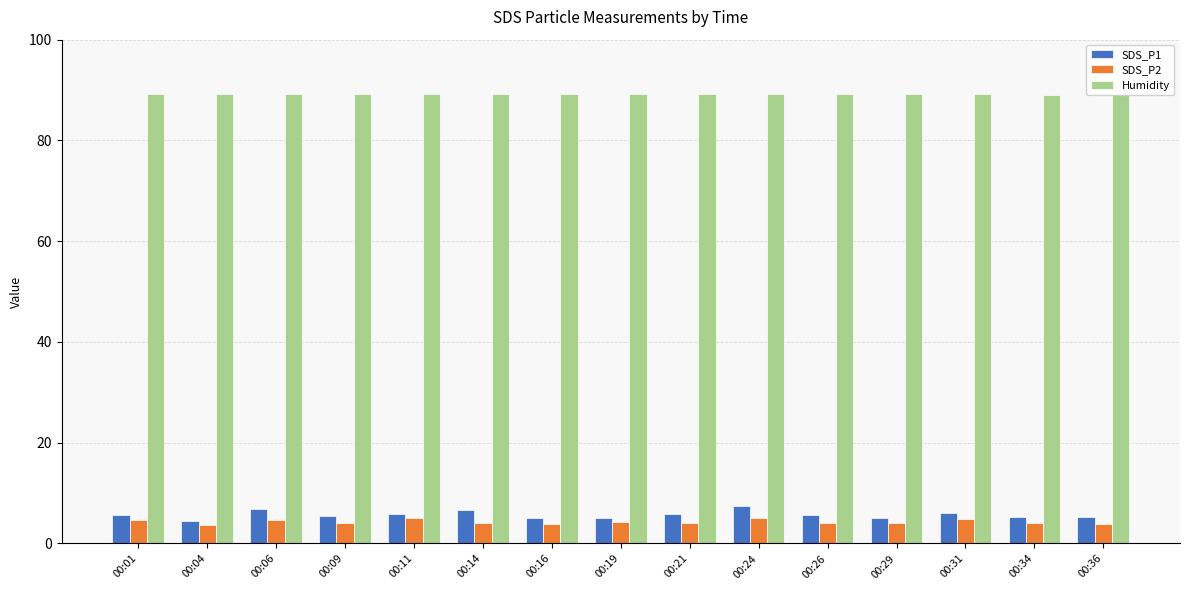

Which series has the widest spread of values?

SDS_P1